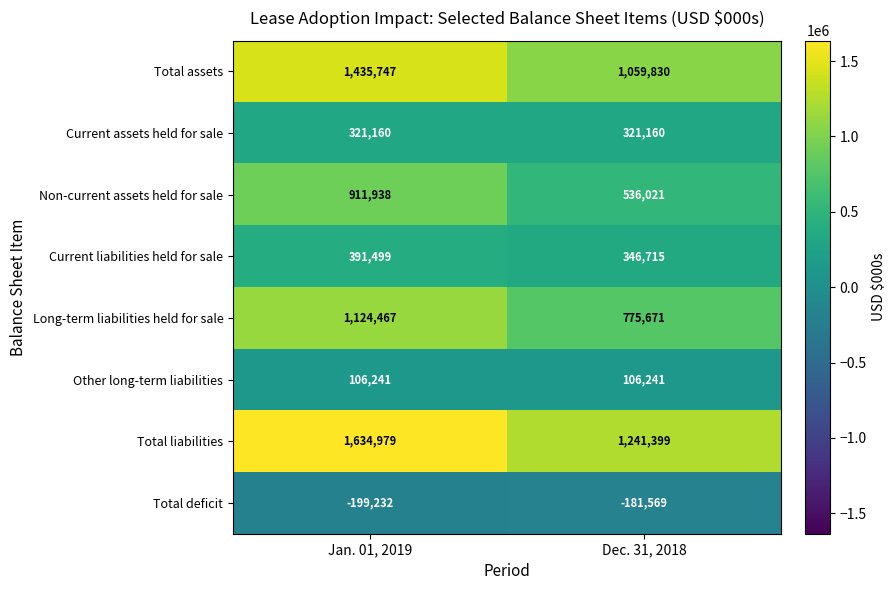

True or false: Total assets has a value of 1435747 at Jan. 01, 2019.

True